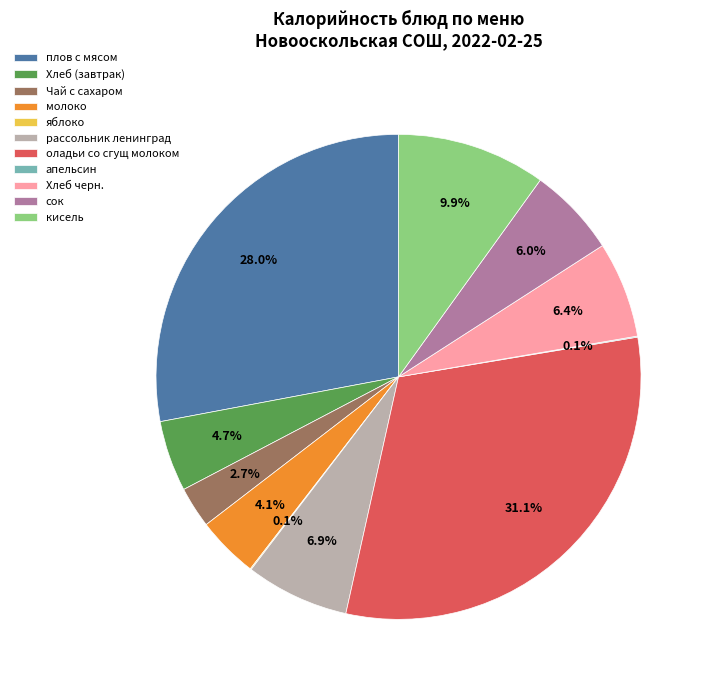

The молоко slice represents 4% of the pie. True or false?

True